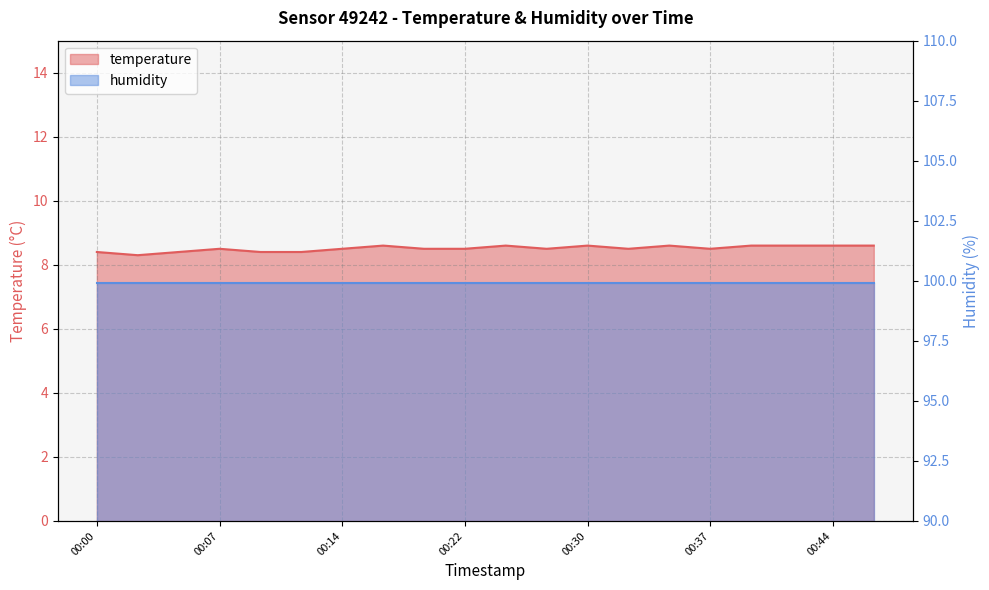

What is the ratio of the value at 00:47 to the value at 00:00?

1.0